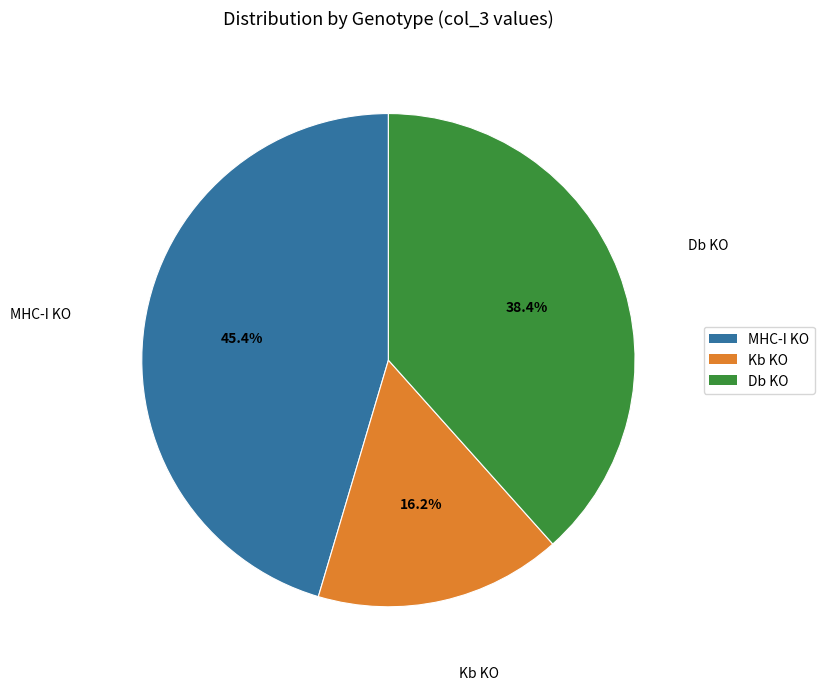

To the nearest percent, what is the average slice percentage?

33%